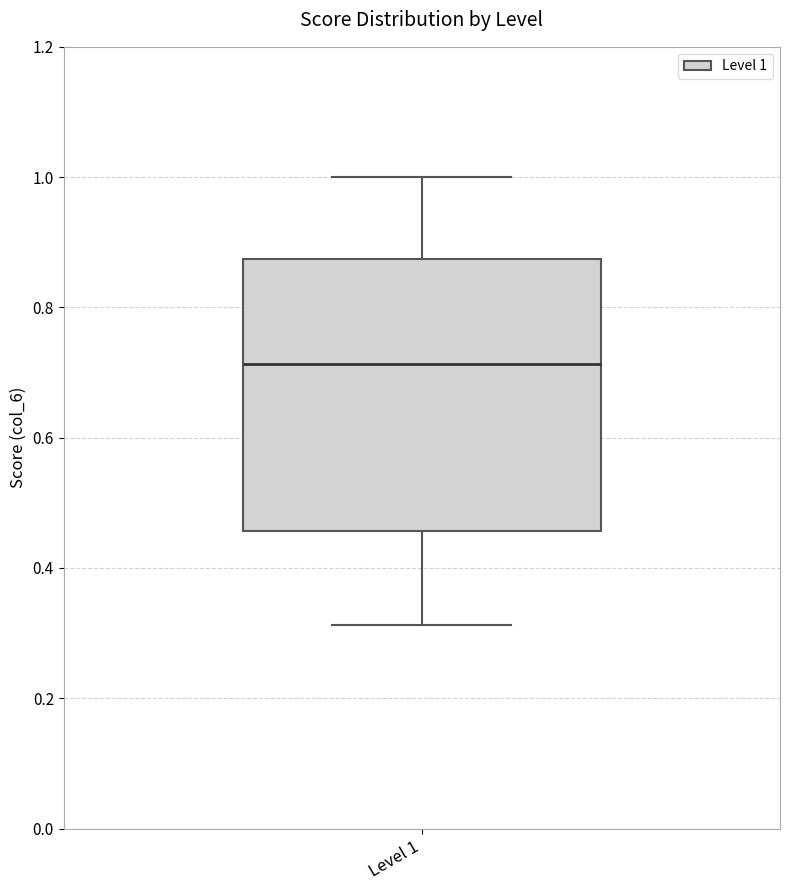

Read this box plot against the y-axis: the position of the median line, the range covered by the box, and the ends of both whiskers. The values are not printed on the chart, so give them approximately, as read against the axis.

median 0.72, box 0.46 to 0.88, whiskers 0.32 to 1.00